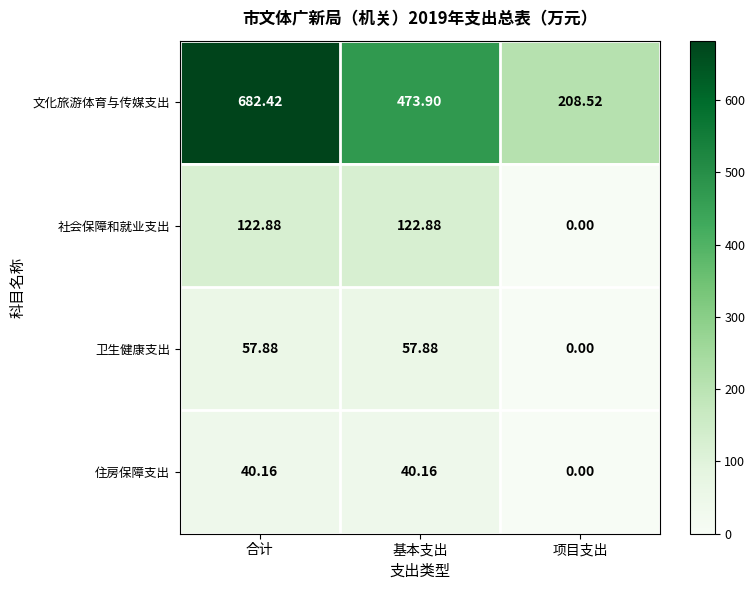

What is the spread (max minus min) of values at 合计?

642.3